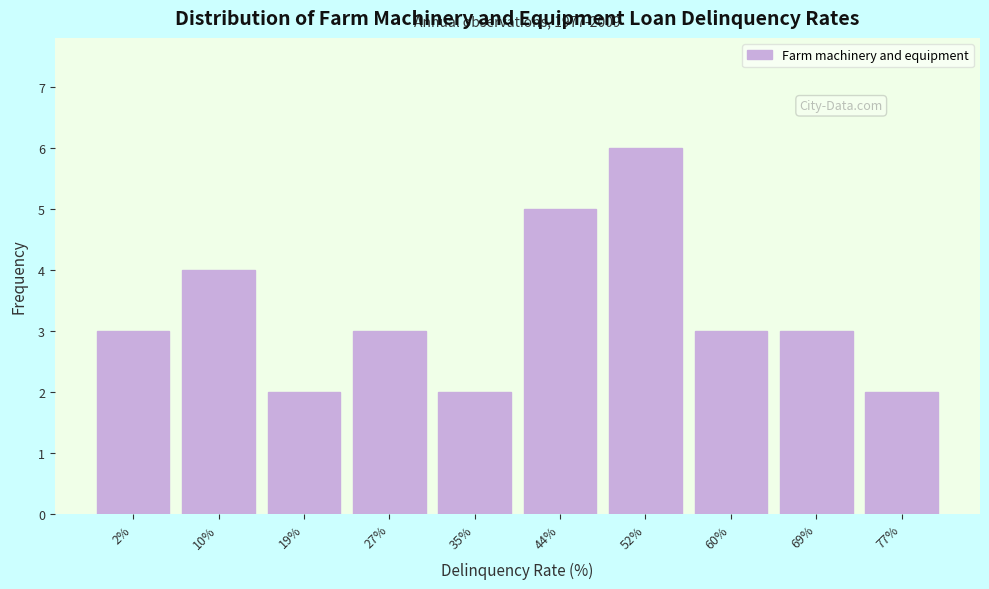

Reading right to left, transcribe all the data shown in this chart.

77%=2	69%=3	60%=3	52%=6	44%=5	35%=2	27%=3	19%=2	10%=4	2%=3